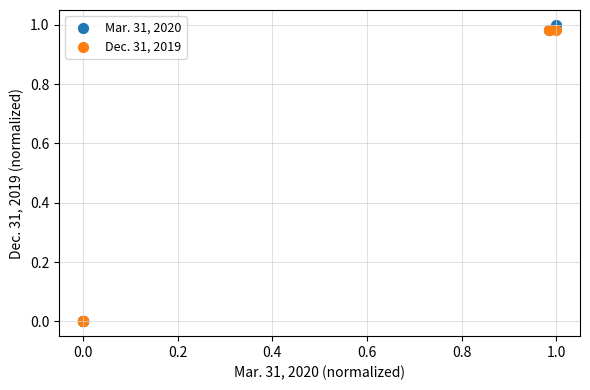

What are all the series names shown in the legend?

Mar. 31, 2020, Dec. 31, 2019